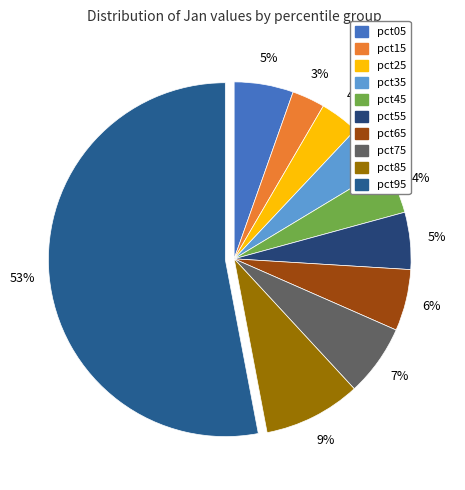

Does any single category account for the majority?

Yes